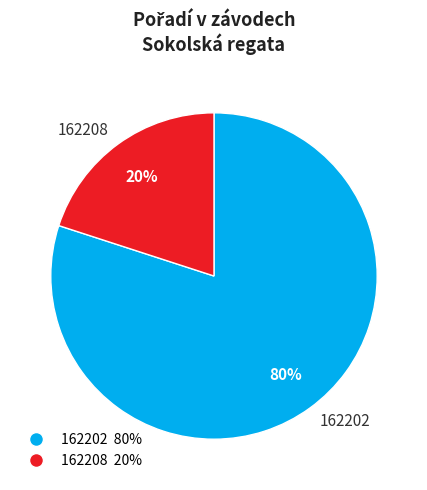

What percentage is the 162208 slice, to the nearest percent?

20%